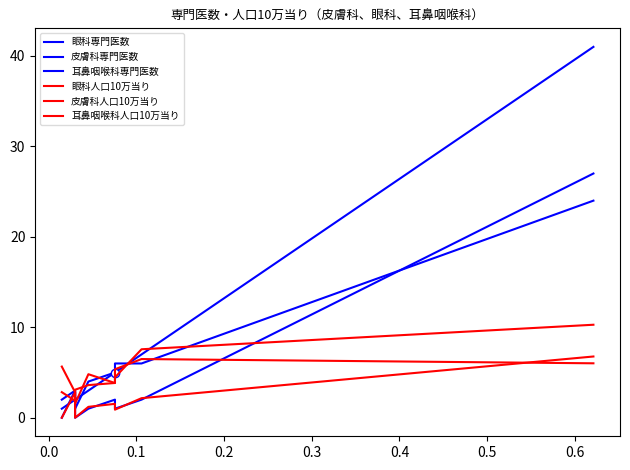

Count the number of categories in the chart.

8